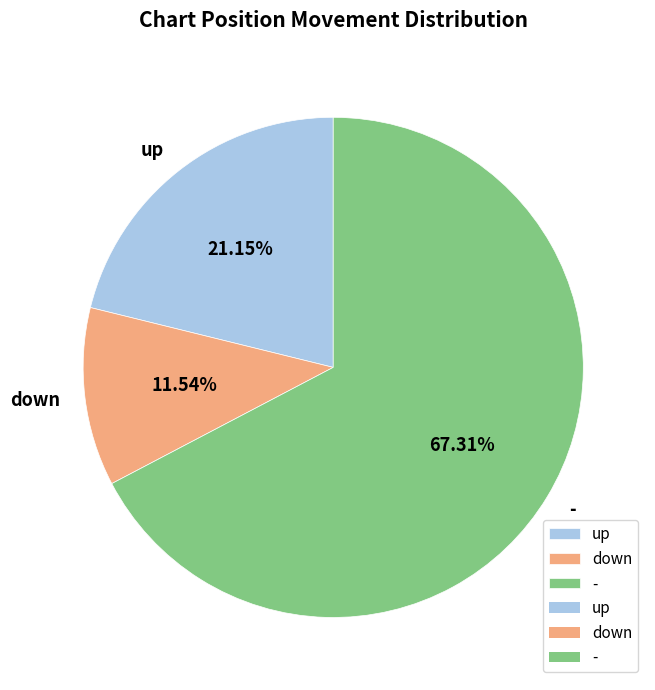

How many slices are in this pie chart?

3